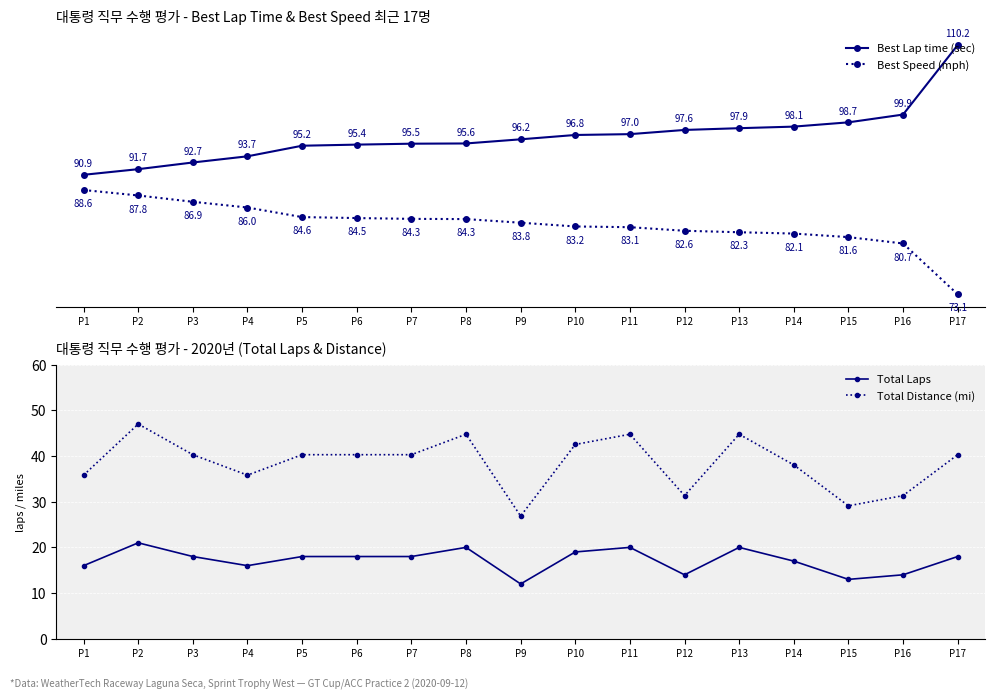

What is the difference between the maximum and minimum values in the Best Speed (mph) series?

15.6